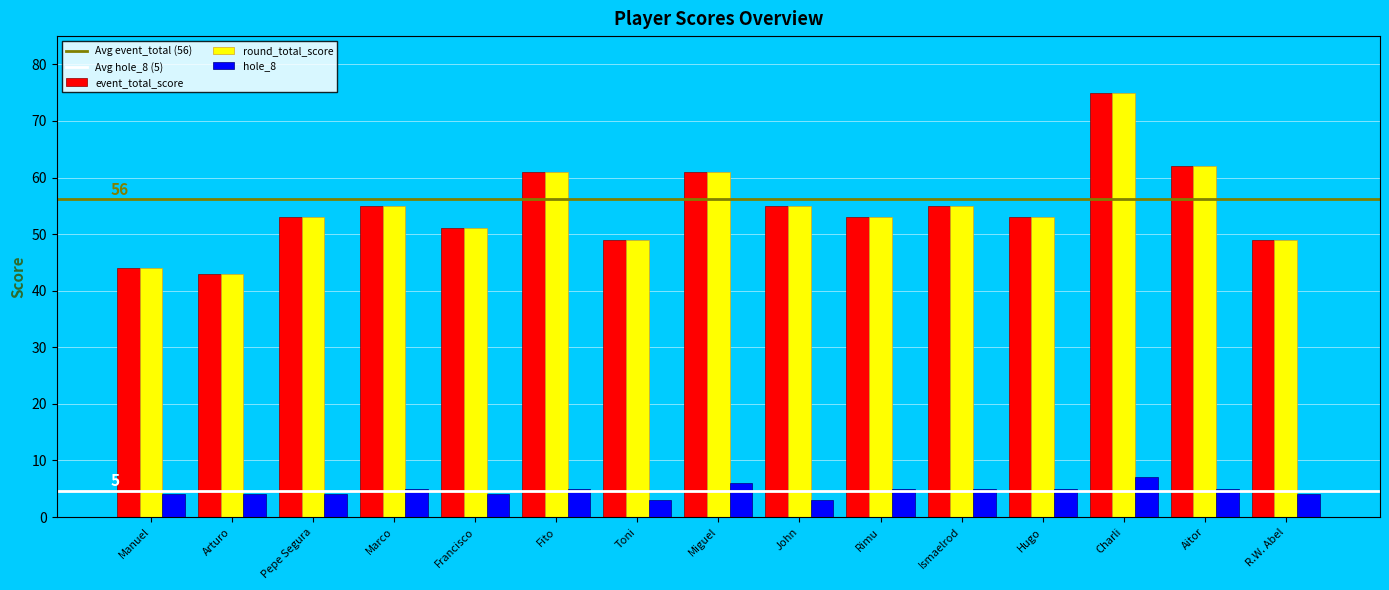

At which category is the sum across all series the highest?

Charli